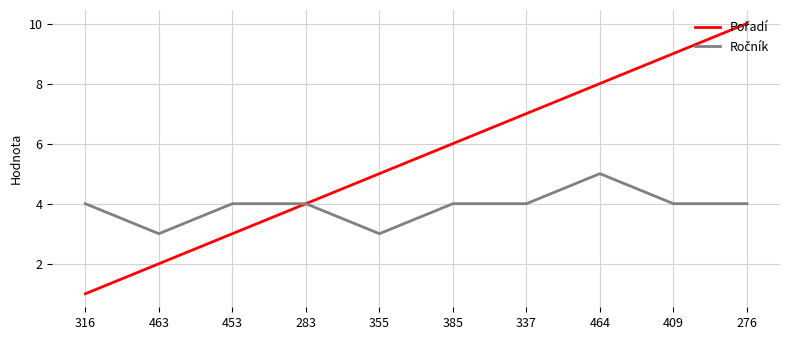

What is the difference between the highest and lowest values at 337?

3